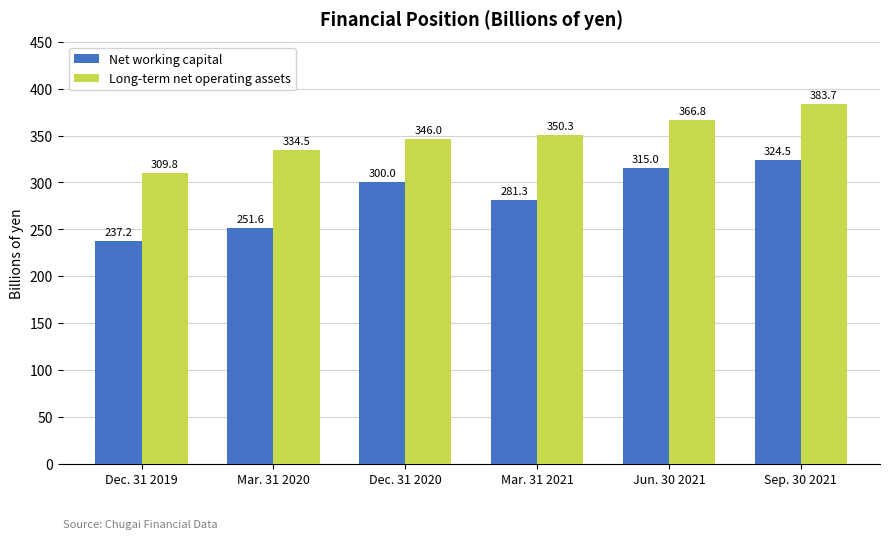

What is the sum of the Long-term net operating assets values at Mar. 31 2021 and Jun. 30 2021?

717.1